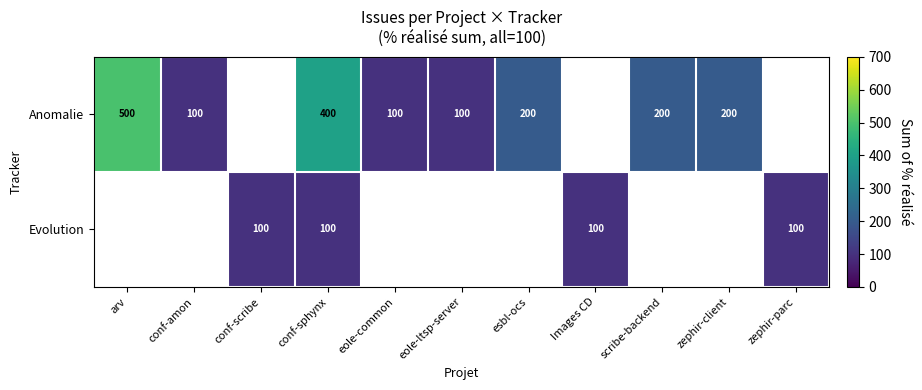

What is the sum of the Anomalie values at zephir-client and eole-common?

300